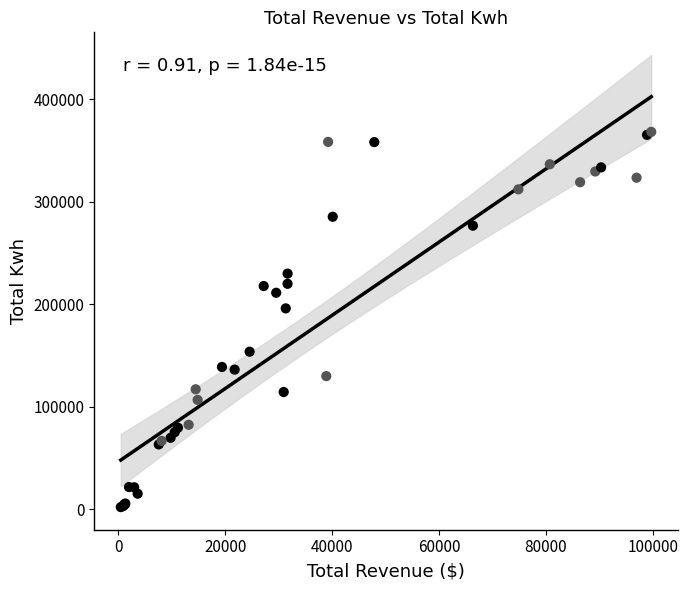

What Y value in the scatter plot is closest to 184960?

195810